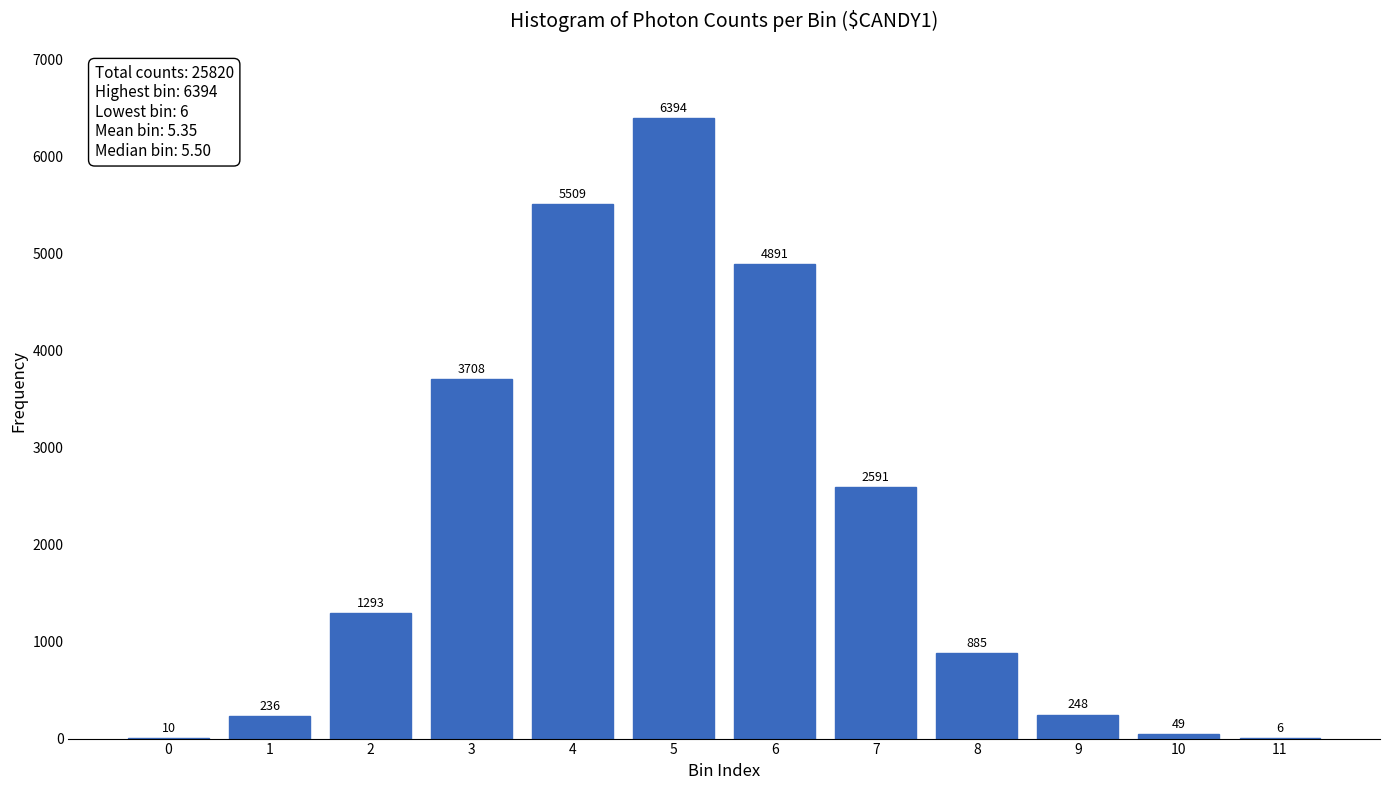

Reading left to right, extract all data points from this chart.

0=10	1=236	2=1293	3=3708	4=5509	5=6394	6=4891	7=2591	8=885	9=248	10=49	11=6